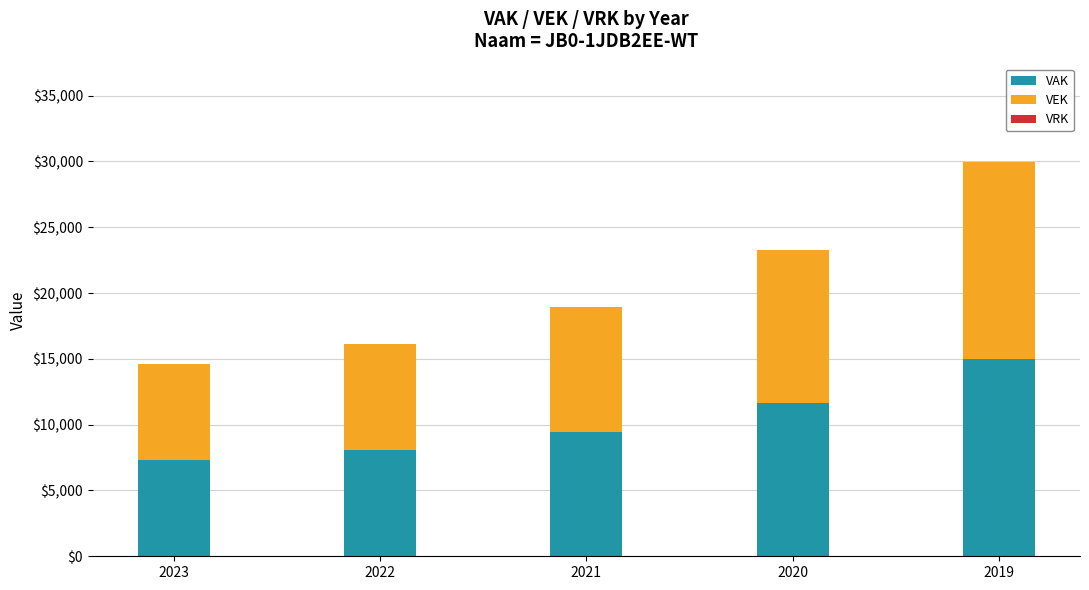

What is the total value across all series at 2023?

14644